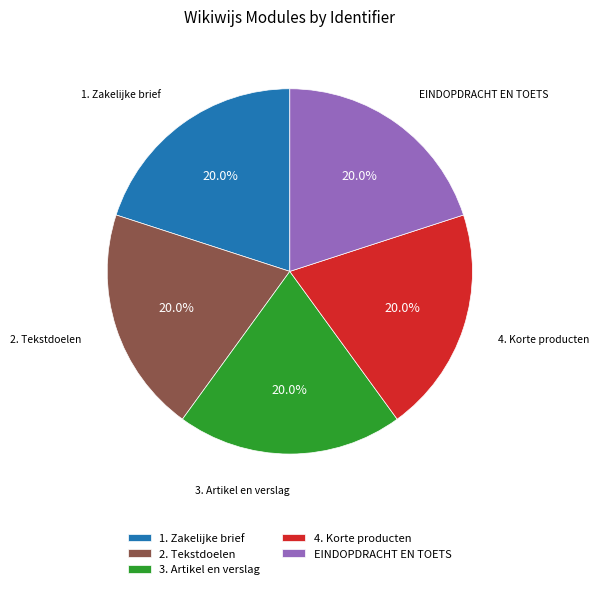

Is there a majority slice in this chart?

No